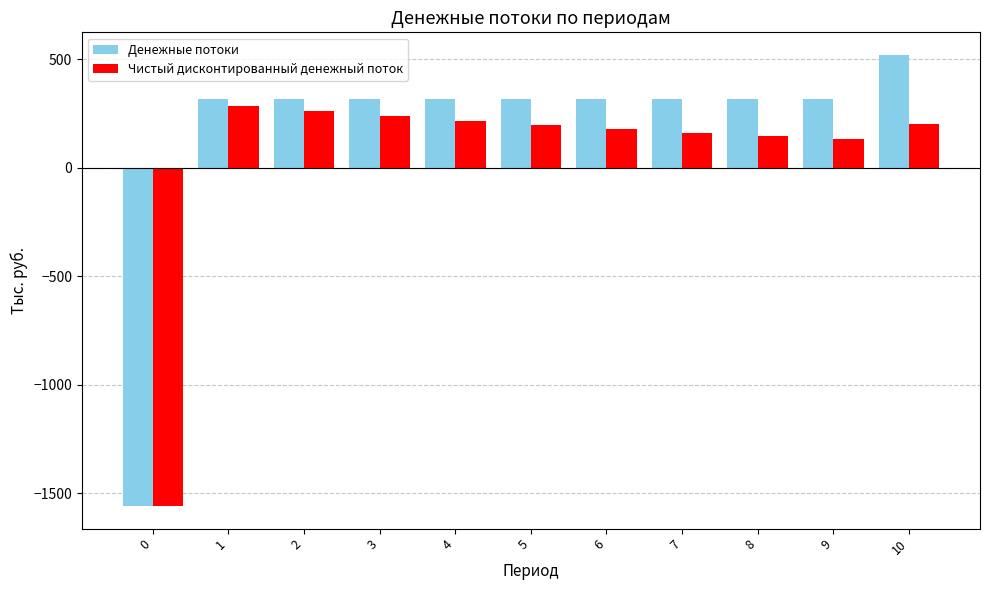

What is the total value across all series at 1?

602.8